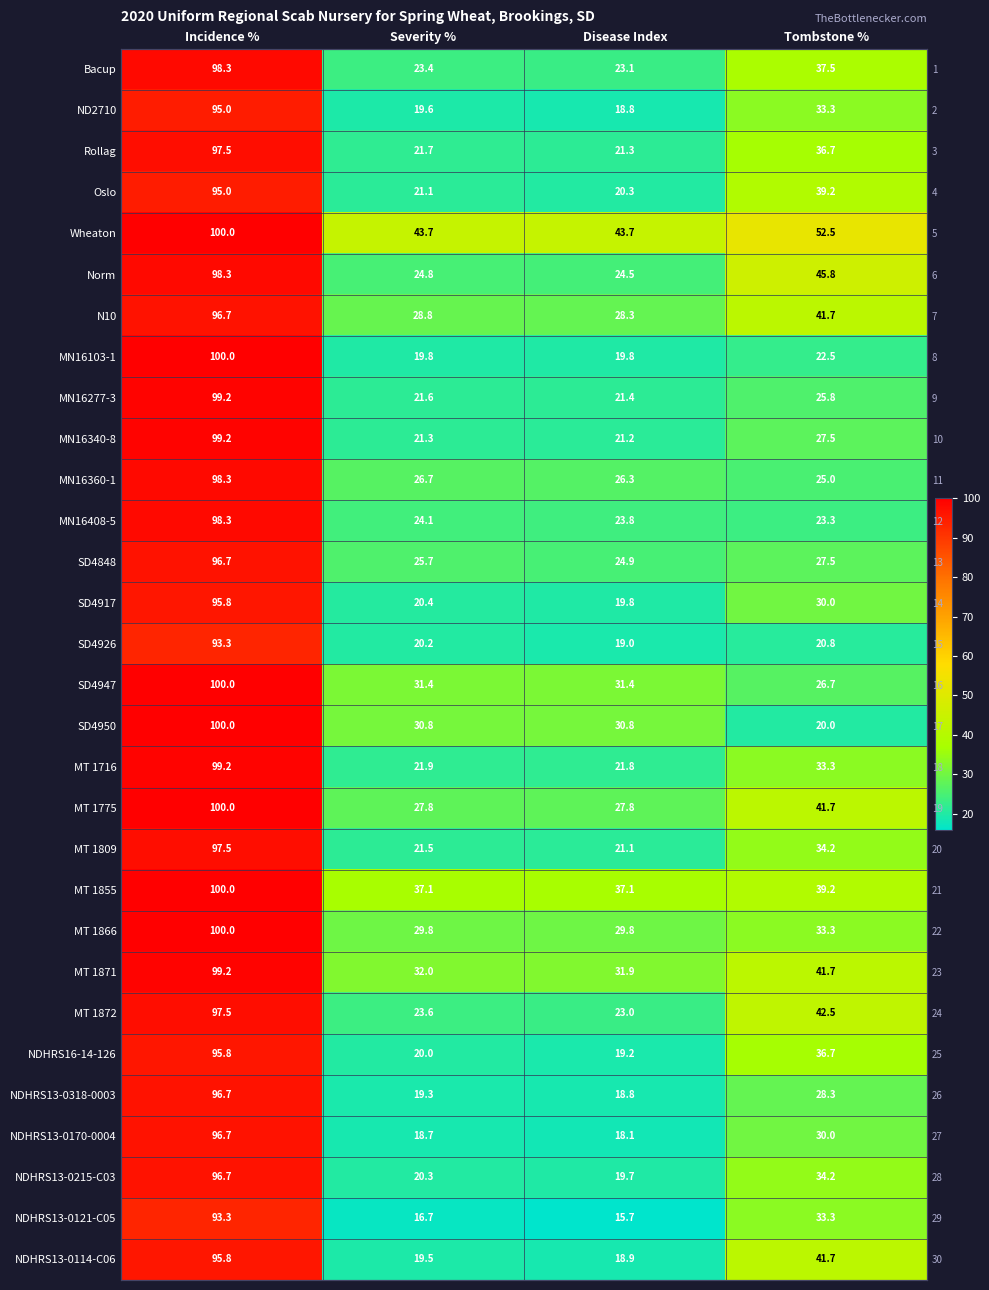

What is the difference between the second highest and second lowest values in the Bacup series?

14.1